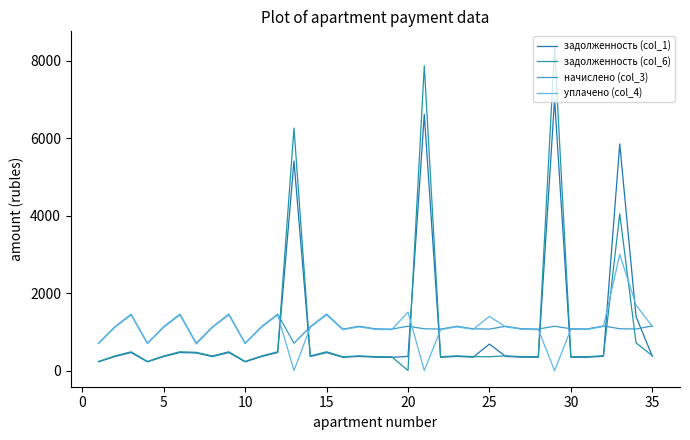

Reading right to left, extract all data points from this chart.

задолженность (col_1): 368.5	1397.5	5855.4	368.5	343.6	345.0	7013.5	342.9	345.0	365.7	684.5	345.0	365.7	342.2	6616.5	365.7	342.2	344.3	365.7	342.2	465.8	361.6	5413.5	465.8	361.6	225.6	465.8	361.6	454.1	465.8	361.6	225.6	465.1	361.6	225.6
задолженность (col_6): 384.5	715.7	4049.5	384.5	358.6	360.0	8346.4	357.8	360.0	381.6	357.1	360.0	381.6	357.1	7874.0	0.0	357.1	359.3	381.6	357.1	486.0	377.3	6265.2	486.0	377.3	235.4	486.0	377.3	470.9	486.0	377.3	235.4	485.3	377.3	235.4
начислено (col_3): 1153.4	1073.5	1080.0	1153.4	1075.7	1080.0	1144.8	1073.5	1080.0	1144.8	1071.4	1080.0	1144.8	1071.4	1080.0	1144.8	1071.4	1077.8	1144.8	1071.4	1458.0	1131.8	706.3	1458.0	1131.8	706.3	1458.0	1131.8	706.3	1458.0	1131.8	706.3	1455.8	1131.8	706.3
уплачено (col_4): 1137.4	1693.1	3000.0	1137.4	1060.7	1065.0	0.0	1058.6	1065.0	1128.9	1398.7	1065.0	1128.9	1056.5	0.0	1510.5	1056.5	1062.9	1128.9	1056.5	1437.8	1116.1	0.0	1437.8	1116.1	696.5	1437.8	1116.1	686.4	1437.8	1116.1	696.5	1435.6	1116.1	696.5